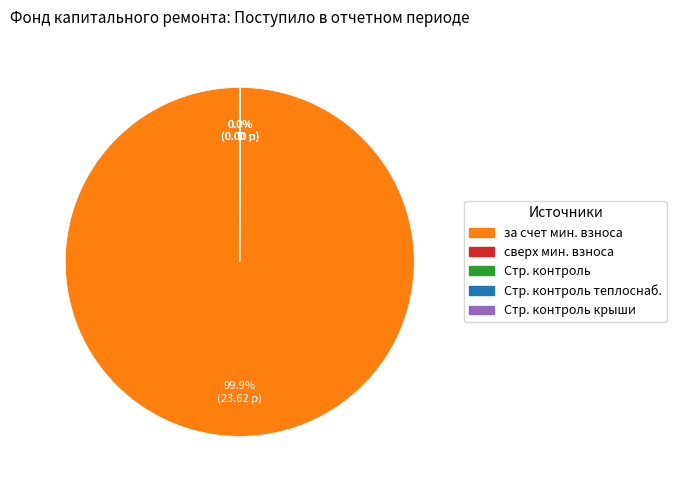

Does any single category account for the majority?

Yes